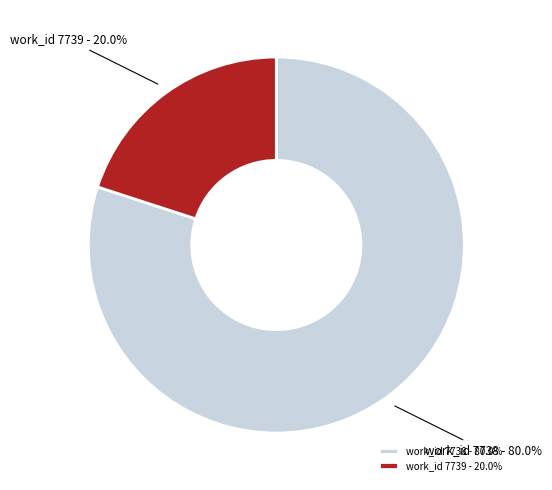

Which slice represents more than half of the pie?

work_id 7738 - 80.0%